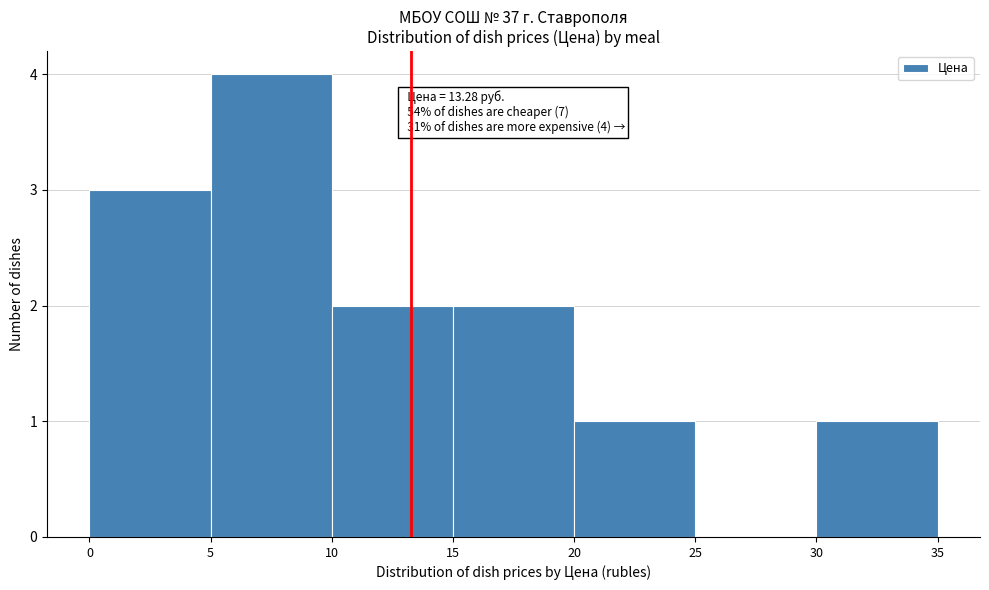

Over which range of the x-axis is the bar tallest?

5 to 10